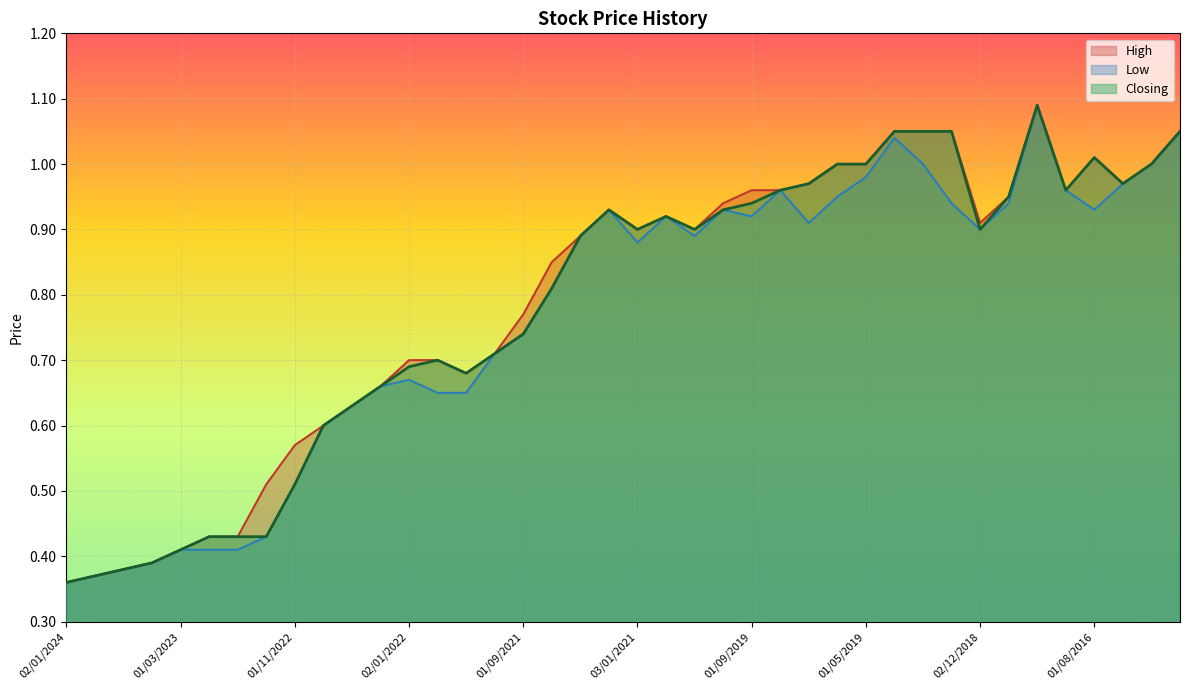

Which category has the lowest value in the Low series?

02/01/2024